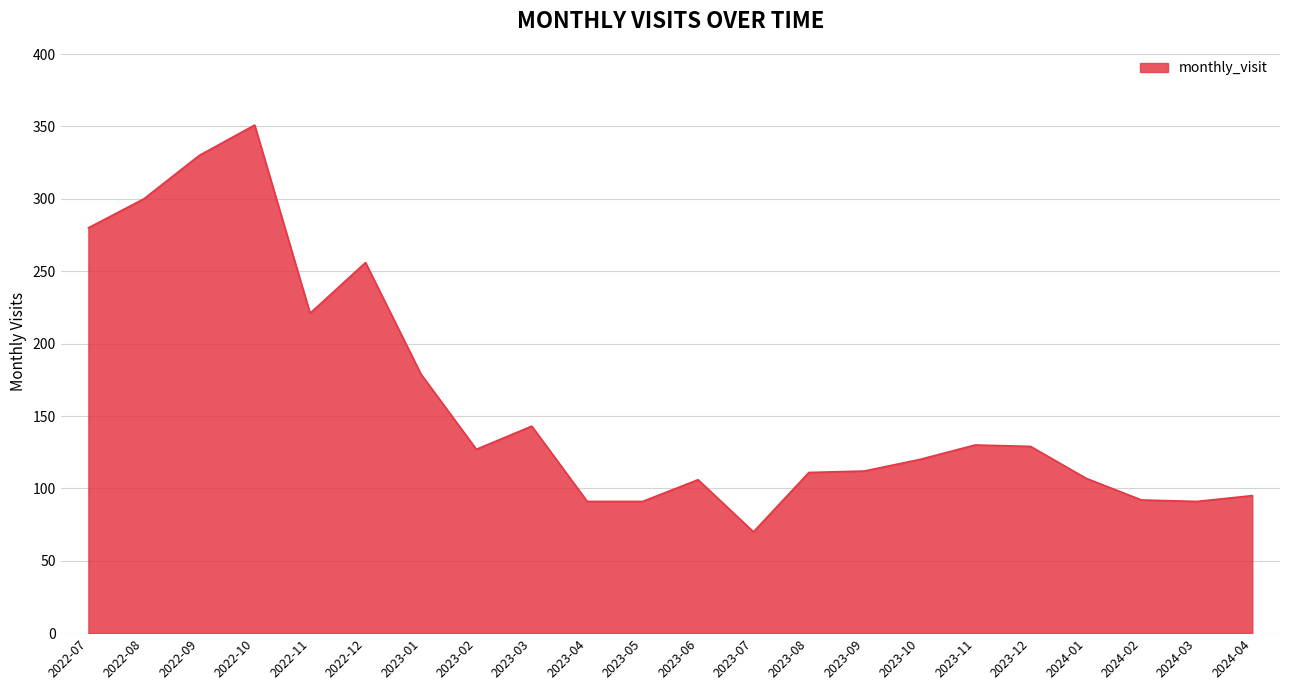

The value at 2024-03 is 91. True or false?

True